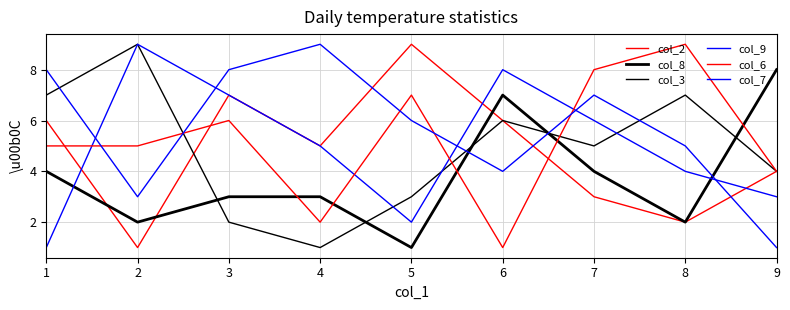

Which series has the largest total across all categories?

col_7